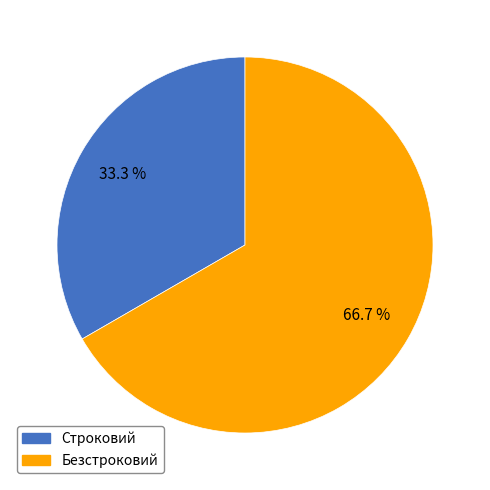

The Строковий slice represents 45% of the pie. True or false?

False